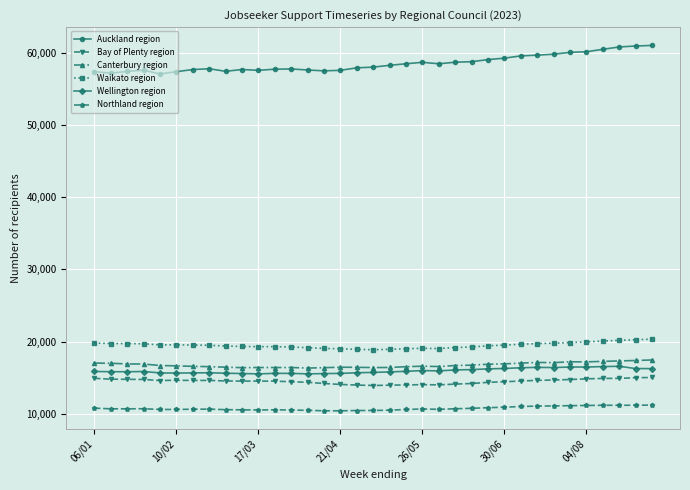

What is the lowest value of the Bay of Plenty region series?

13917